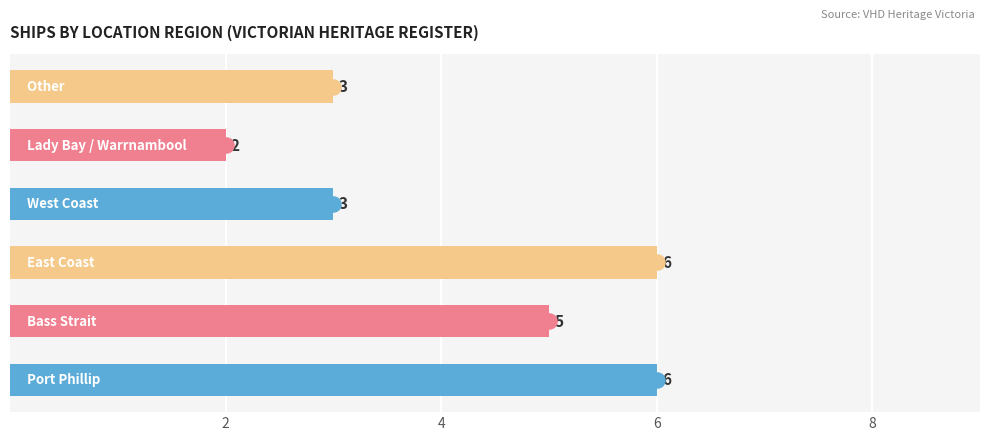

What is the maximum value shown in the chart?

6